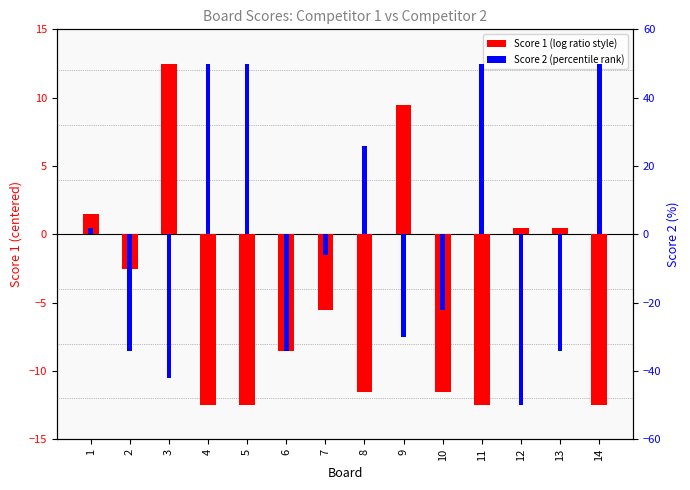

At which label is Score 2 (percentile) closest to 0?

1